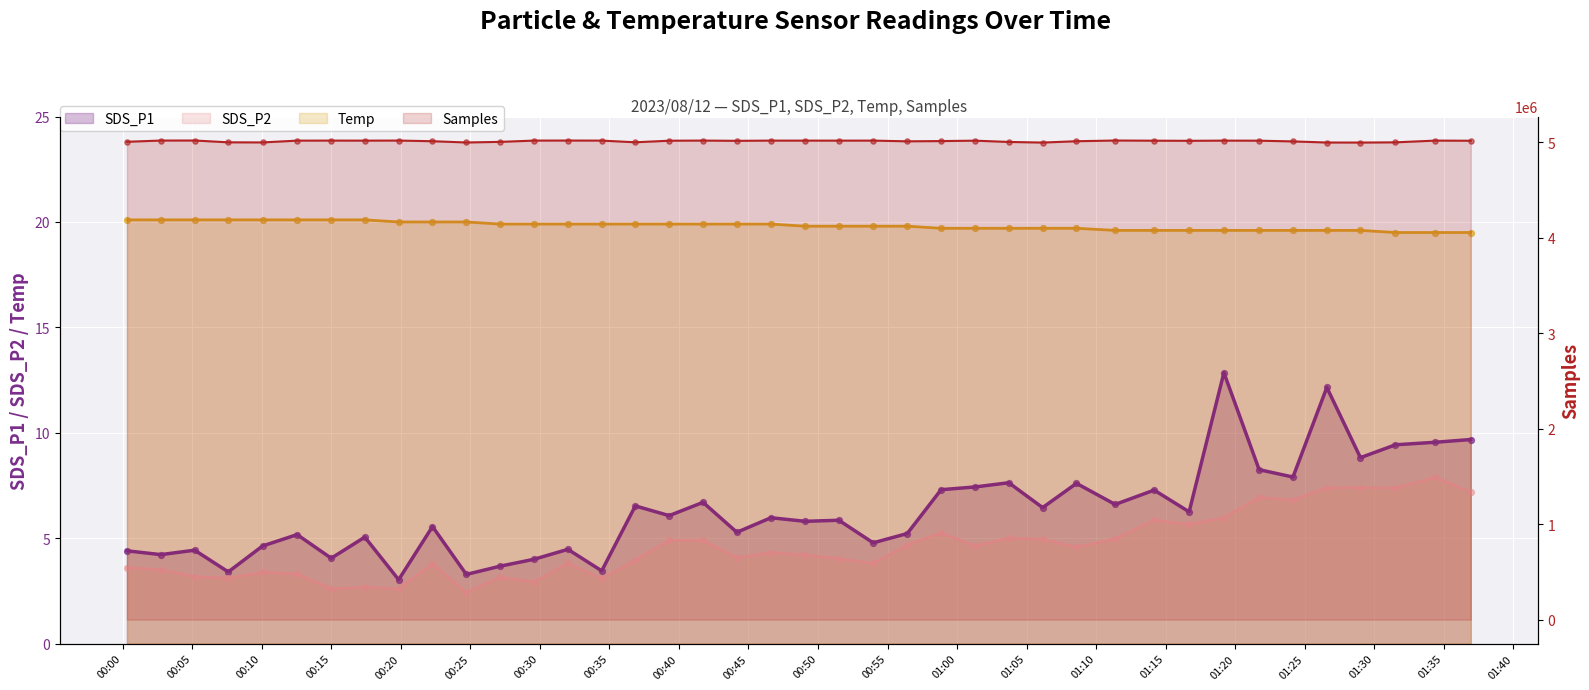

At how many categories does at least one series exceed 4559972?

40